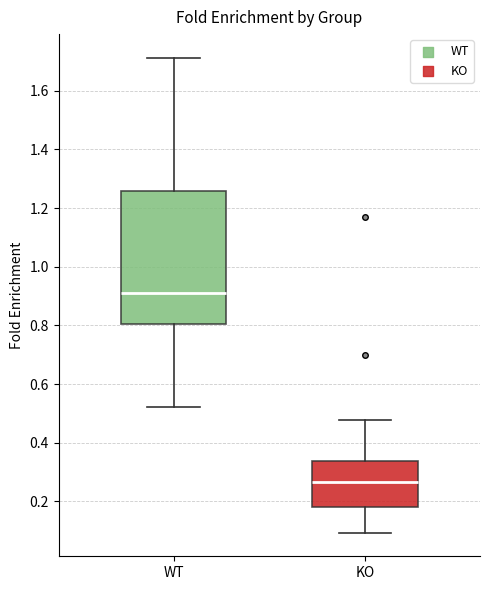

Which box is the tallest, from its lower edge to its upper edge?

WT